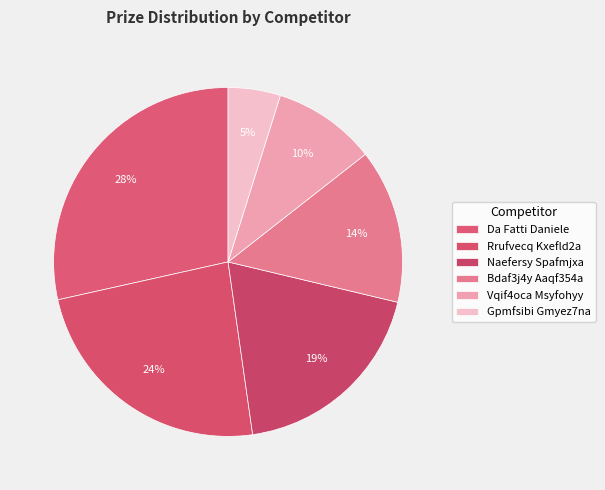

To the nearest percent, what percentage of the pie is Rrufvecq Kxefld2a?

24%